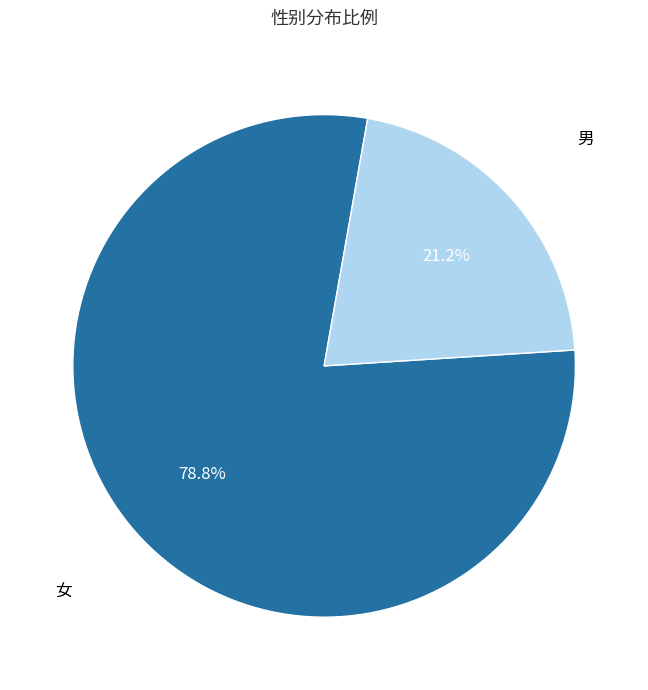

Does any single category account for the majority?

Yes